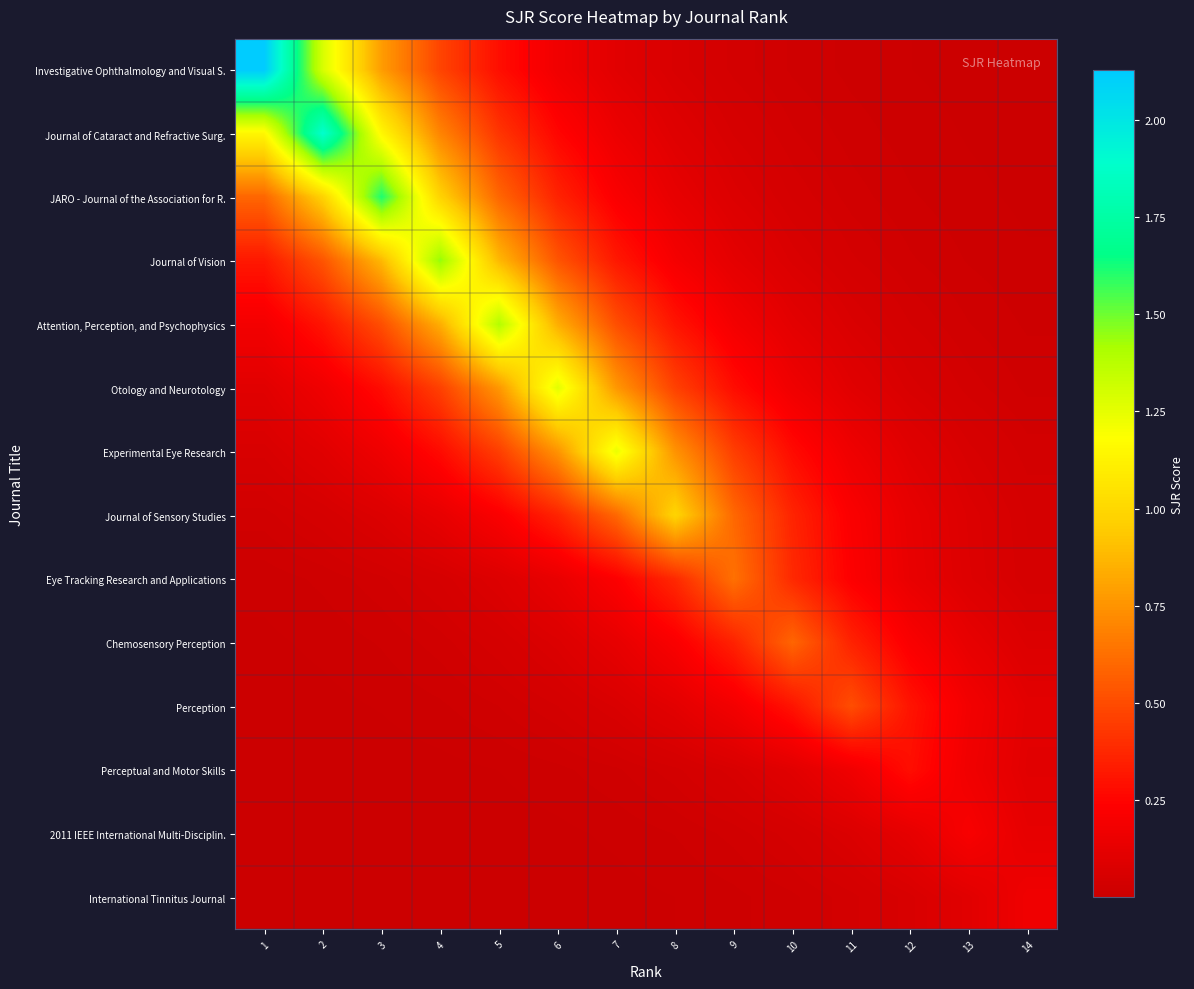

What is the maximum value shown in the chart?

2.1